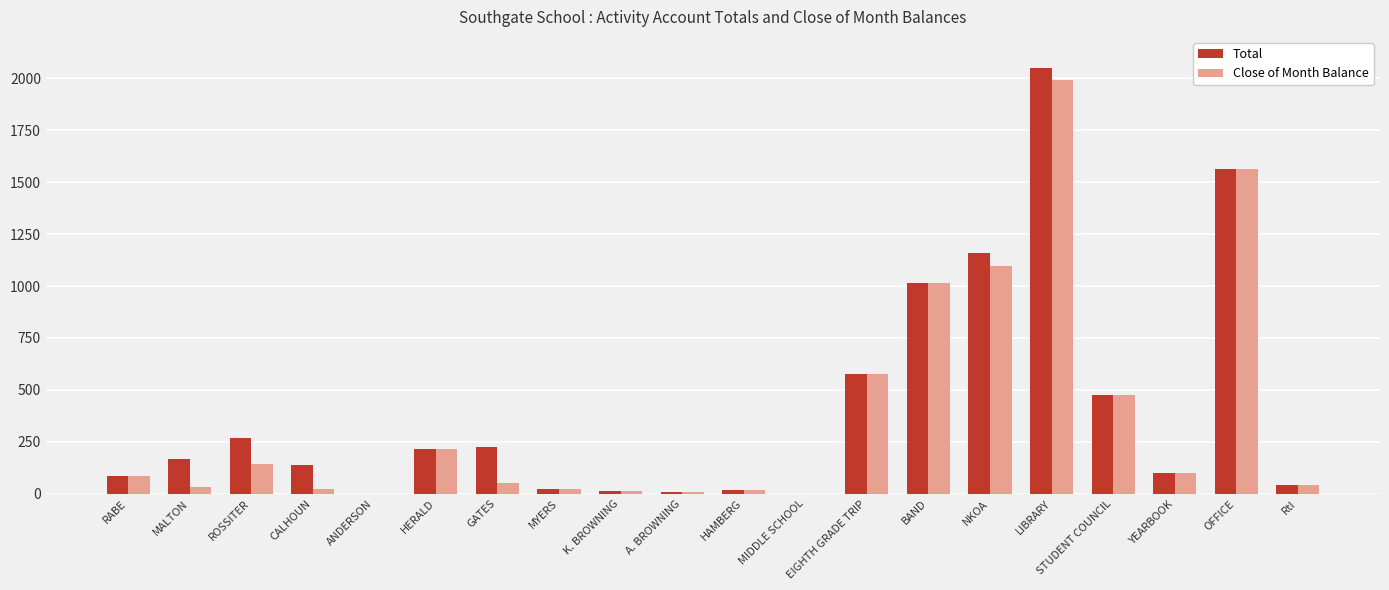

What is the highest value of the Total series?

2051.8